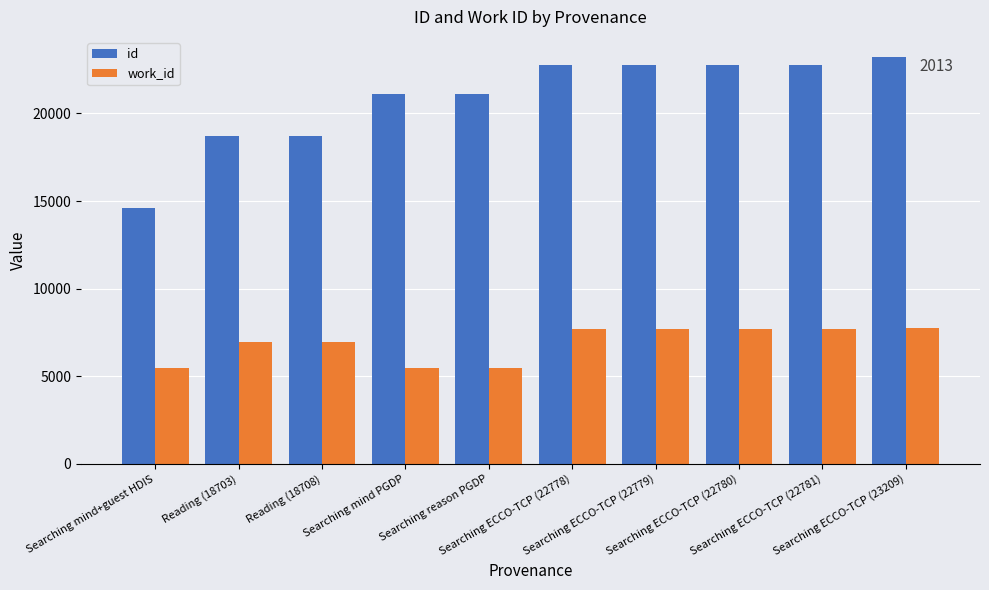

What is the smallest value displayed?

5450